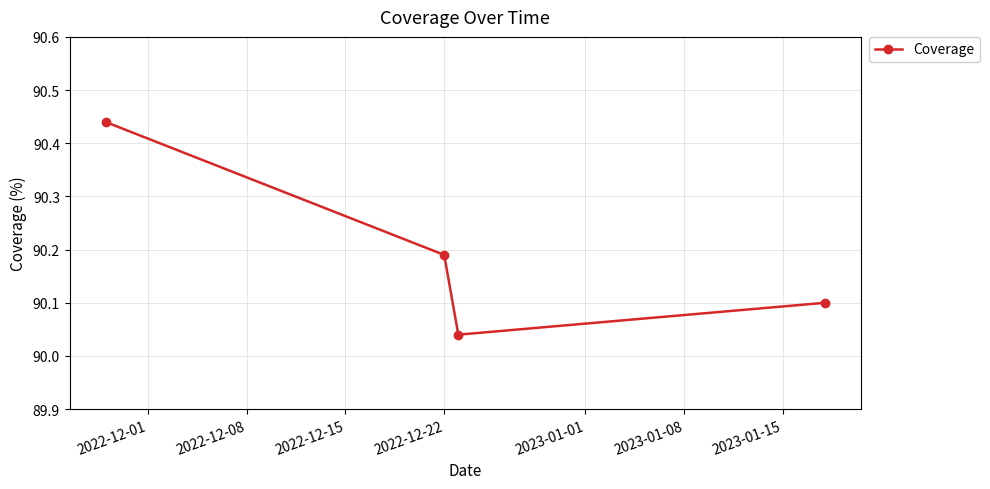

True or false: there are more than 2 points higher than both neighbors.

False